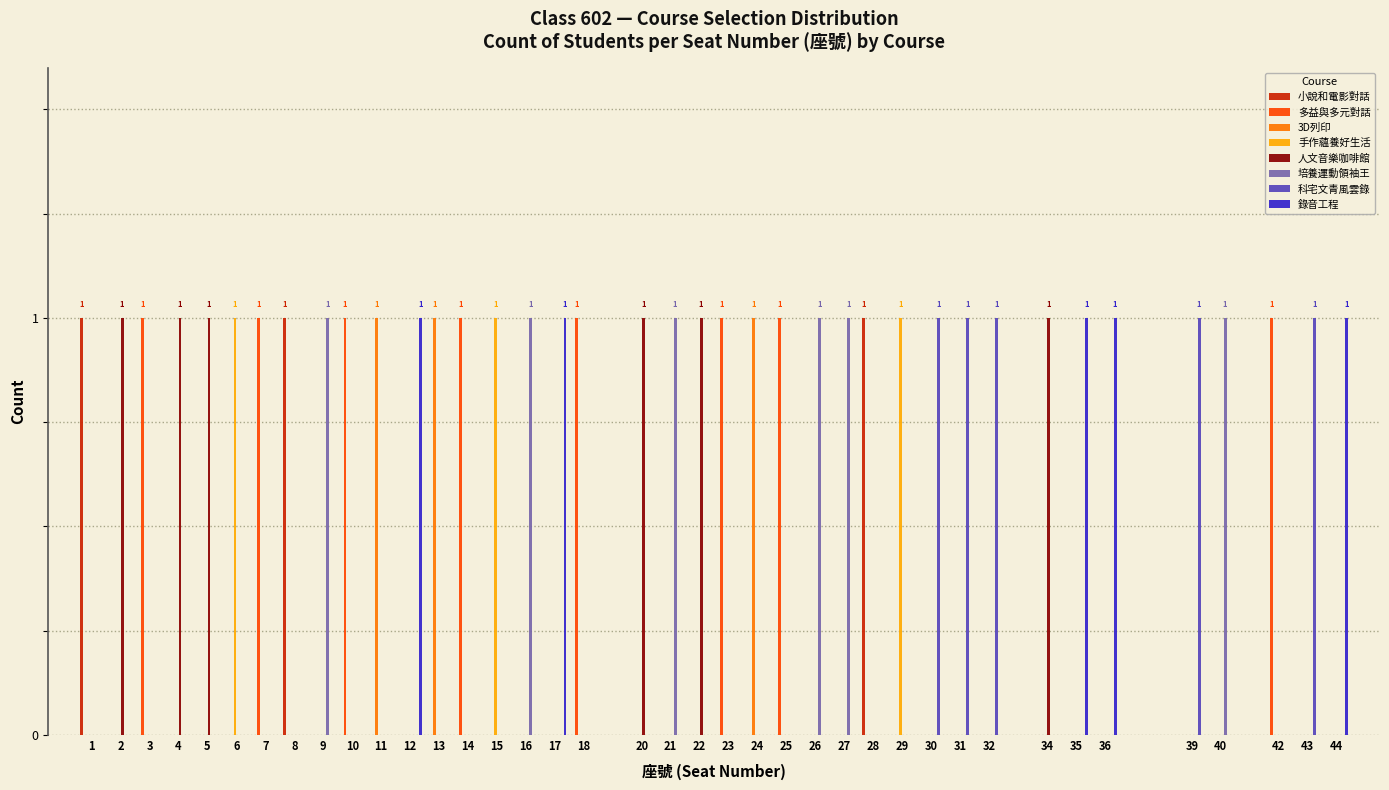

Is it true that 人文音樂咖啡館 equals 1 at 4?

True